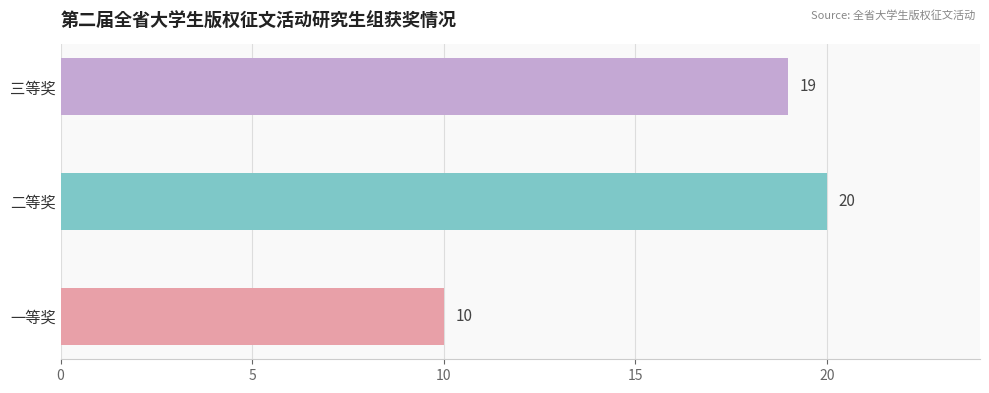

Reading top to bottom, what are all the values shown in this chart?

19	20	10